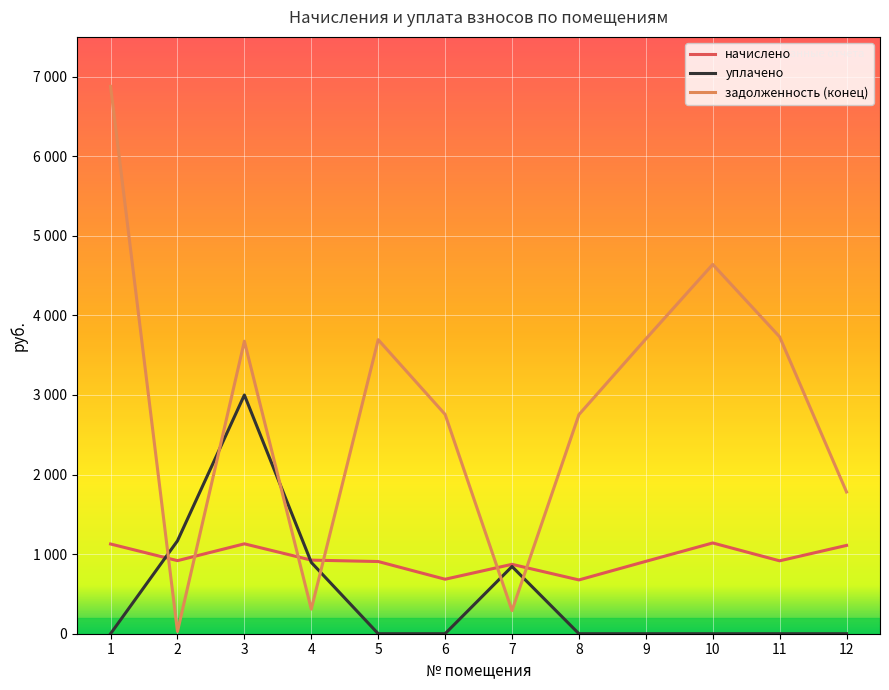

Which series has the largest total across all categories?

задолженность (конец)